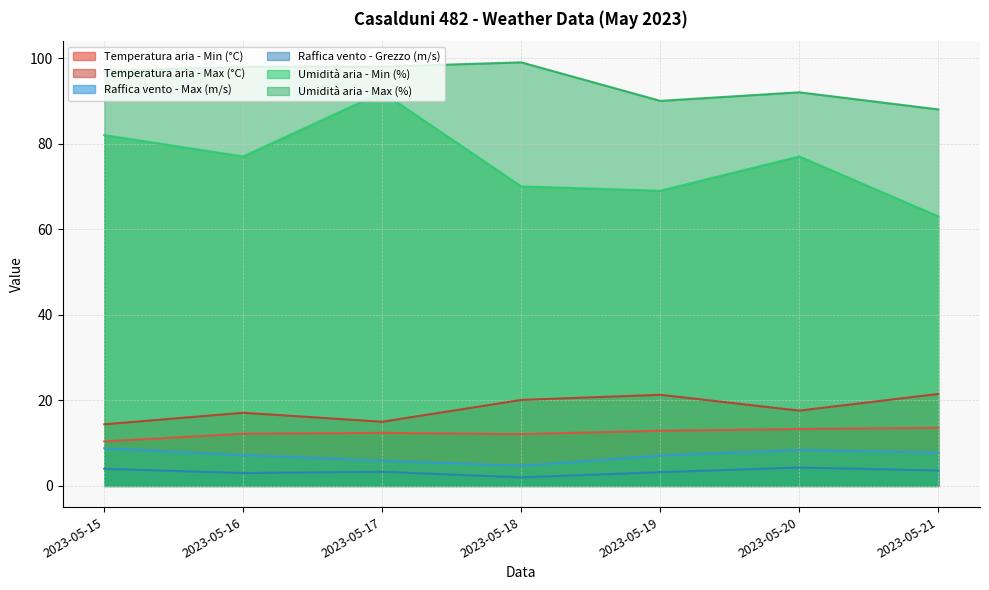

Which series has the widest spread of values?

Umidità aria - Min (%)